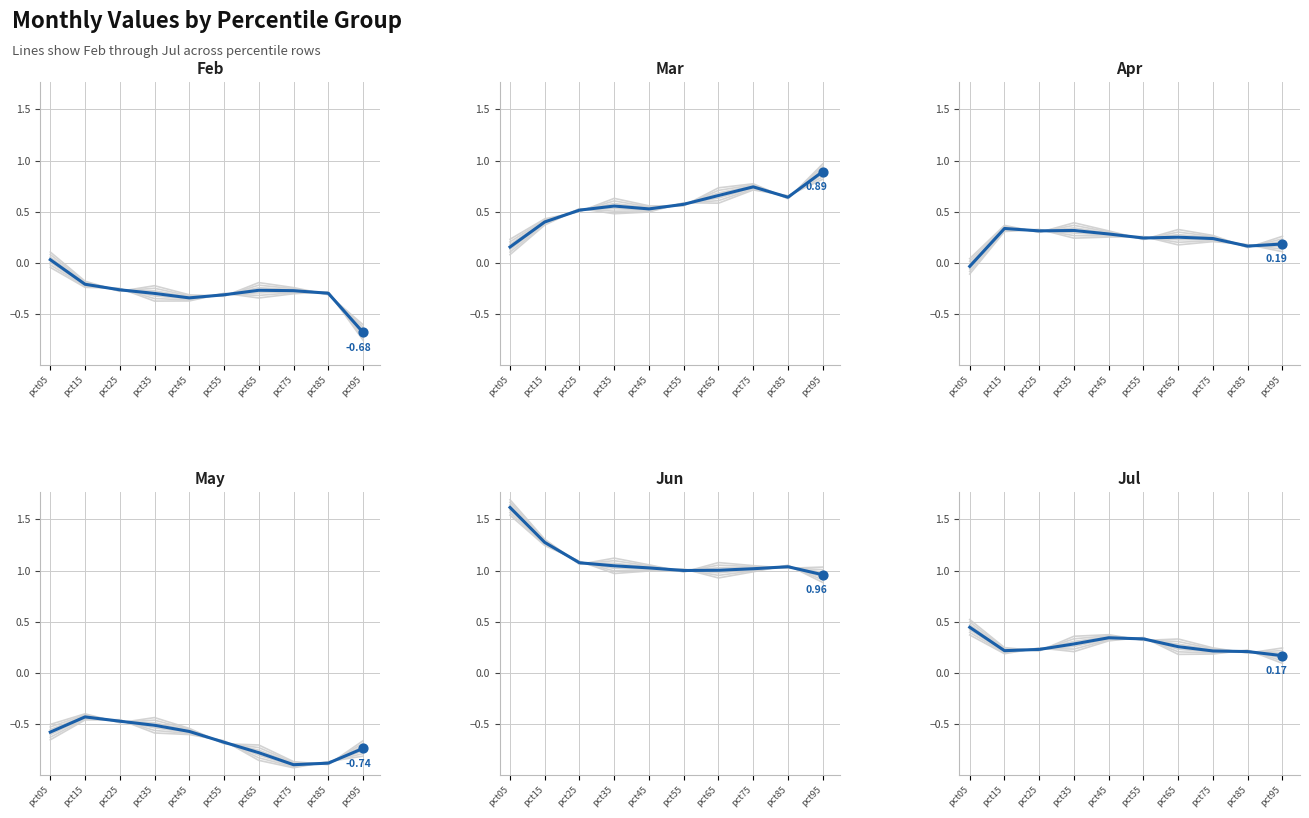

What are all the series names shown in the legend?

Feb, Mar, Apr, May, Jun, Jul